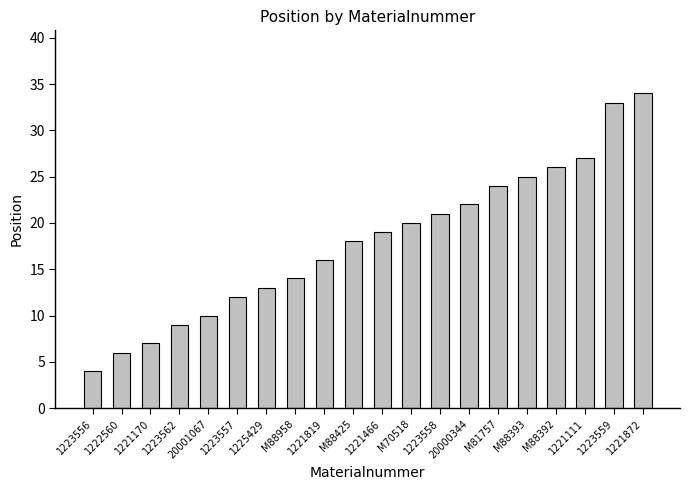

Approximately how many times larger is the value at 1221466 compared to 1223562?

2.1